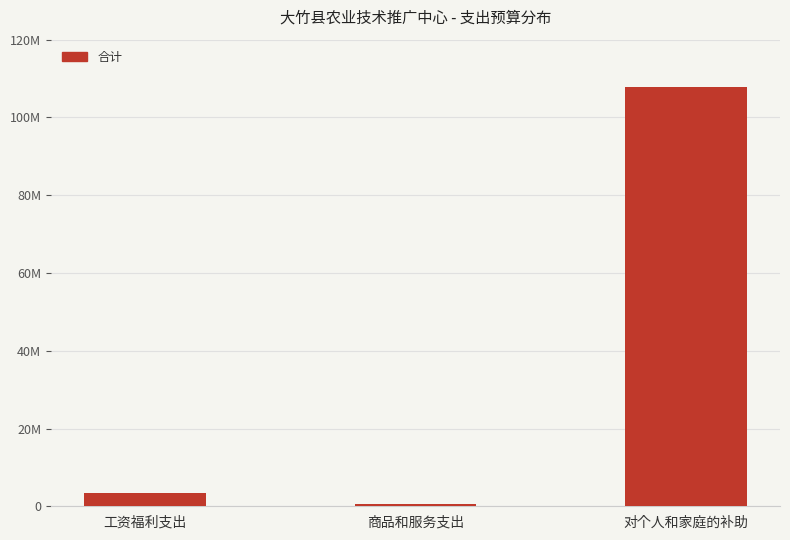

How many data points are above 3385134?

1